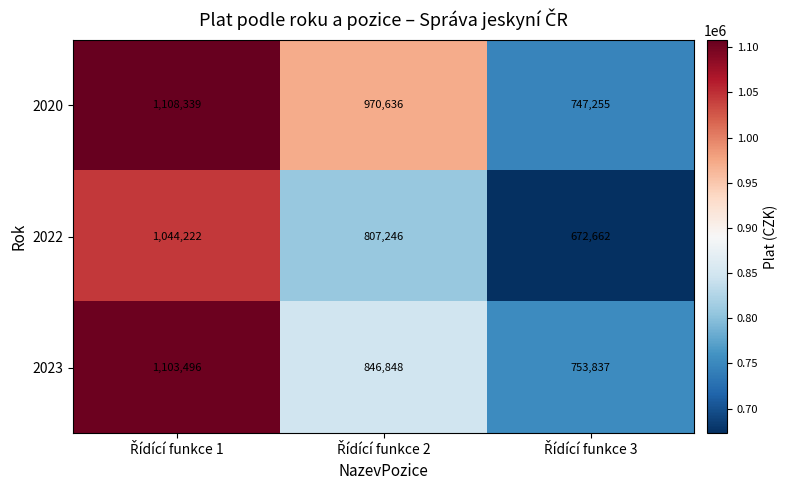

Rank the series by their maximum value, from highest to lowest.

2020, 2023, 2022